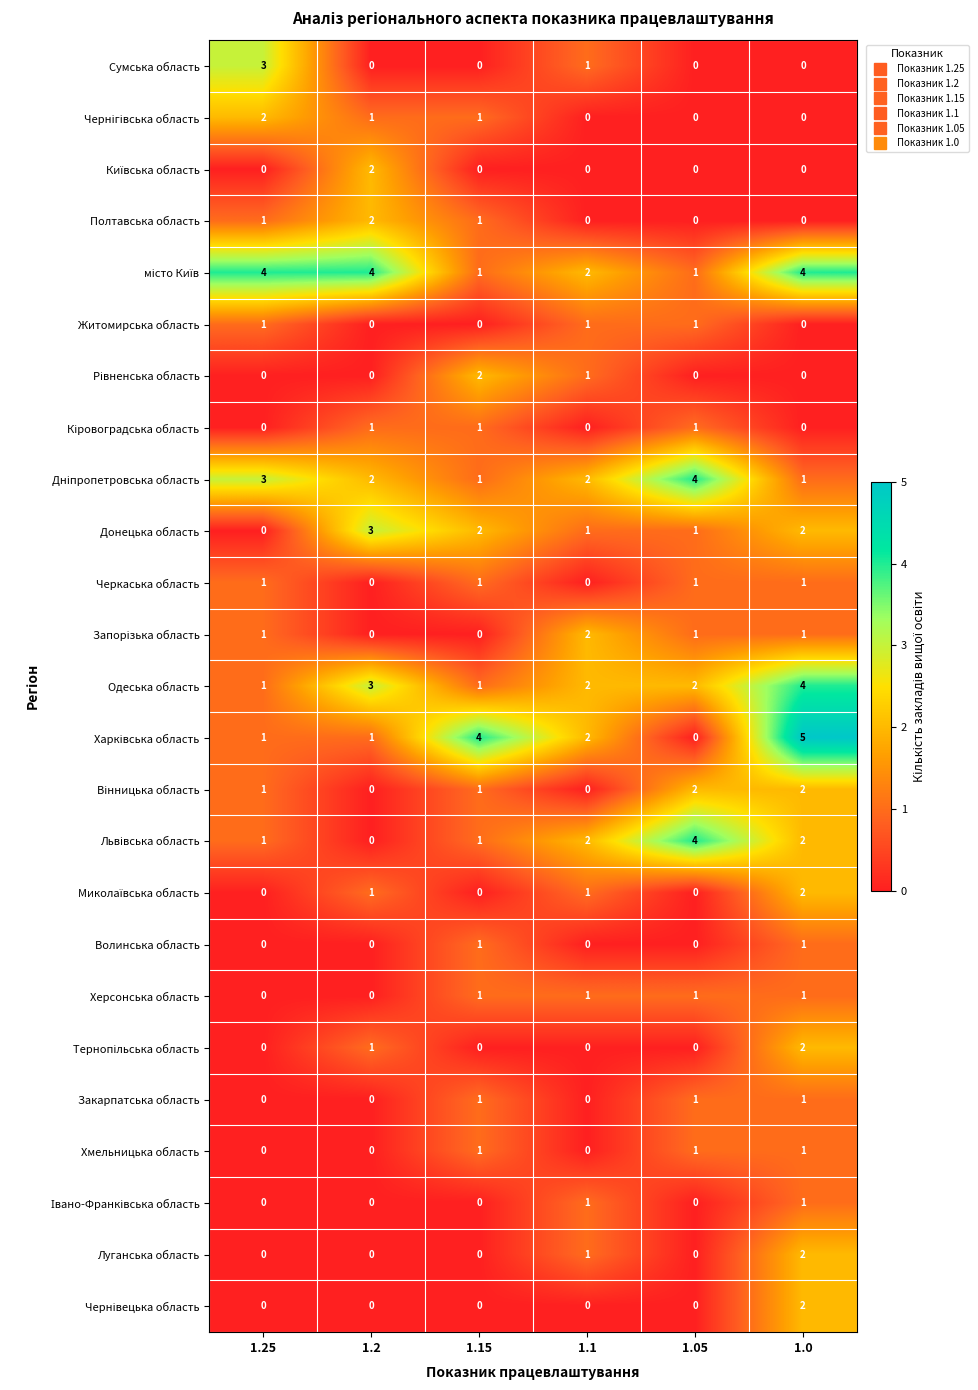

How many values in the Донецька область series are below 2?

3